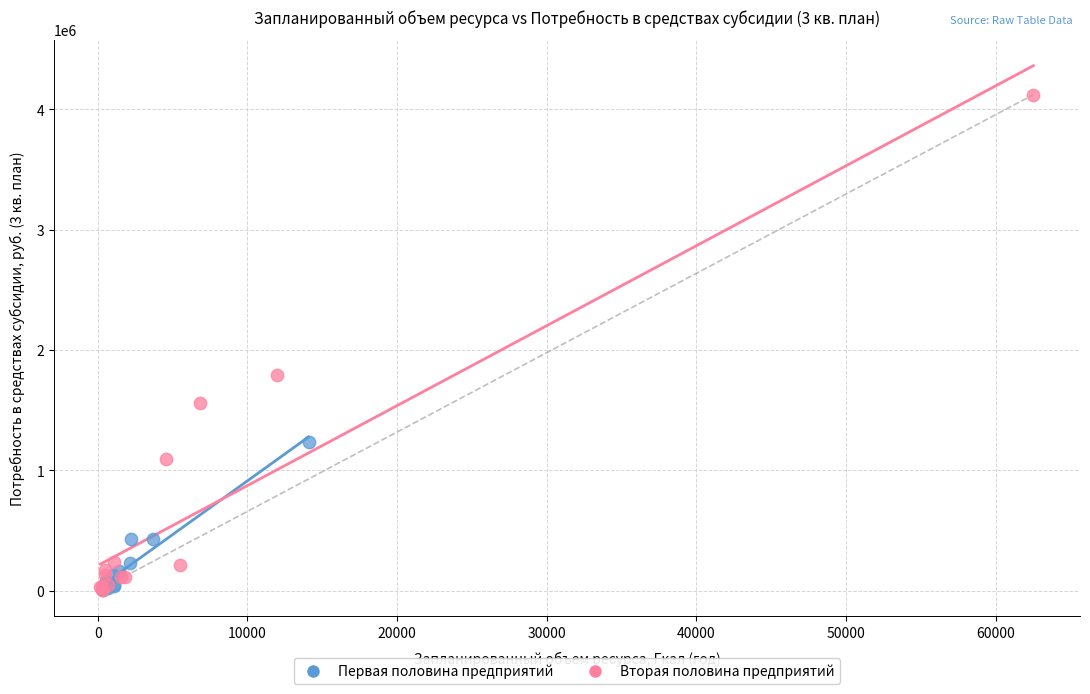

Which series reaches the maximum Y coordinate?

Вторая половина предприятий